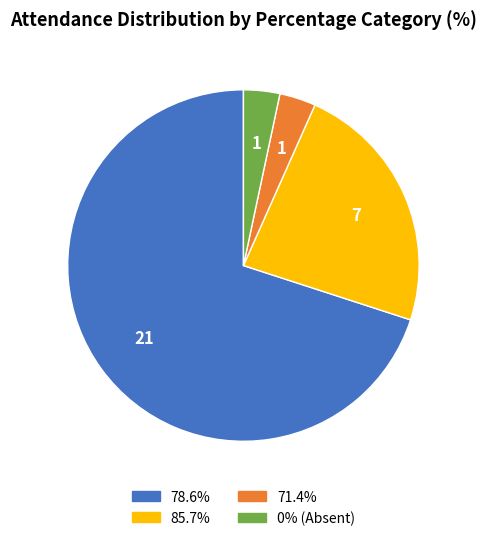

Is there a majority slice in this chart?

Yes